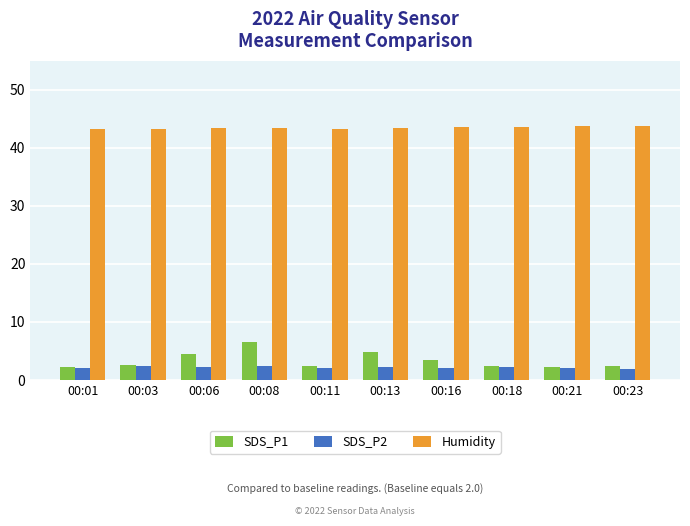

What is the difference between the maximum and second lowest values in the SDS_P1 series?

4.2